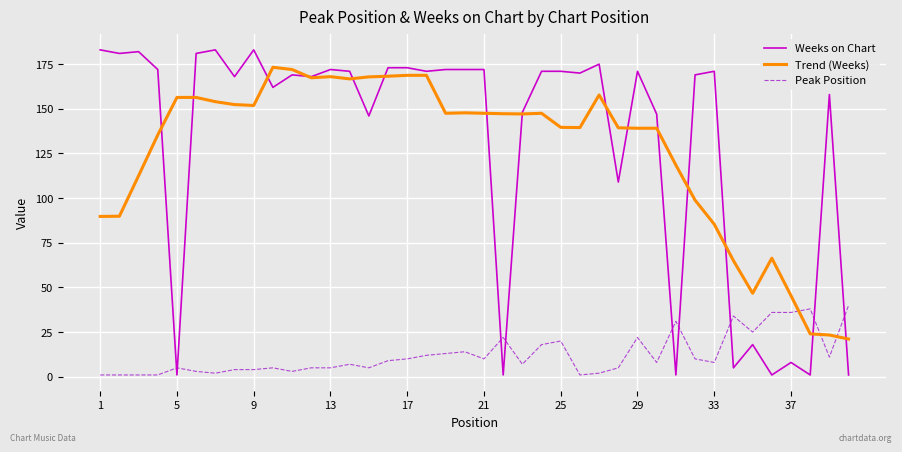

How many intersections are there between Trend (Weeks) and Peak Position?

3